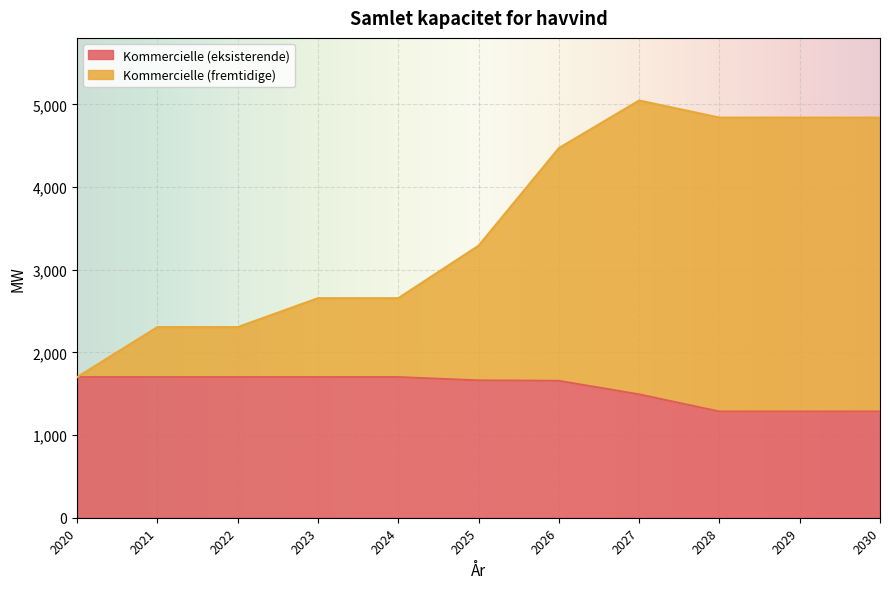

Where does the Kommercielle (fremtidige) series first go above 3290?

2025